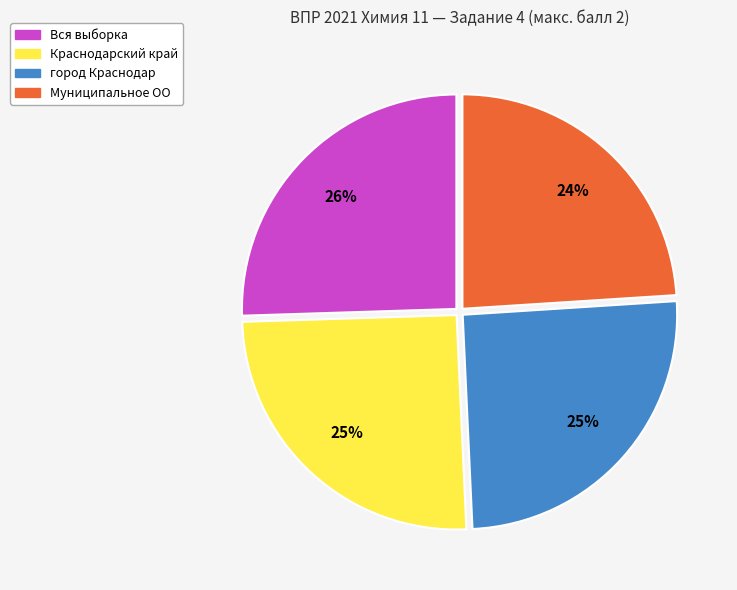

Does any single category account for the majority?

No